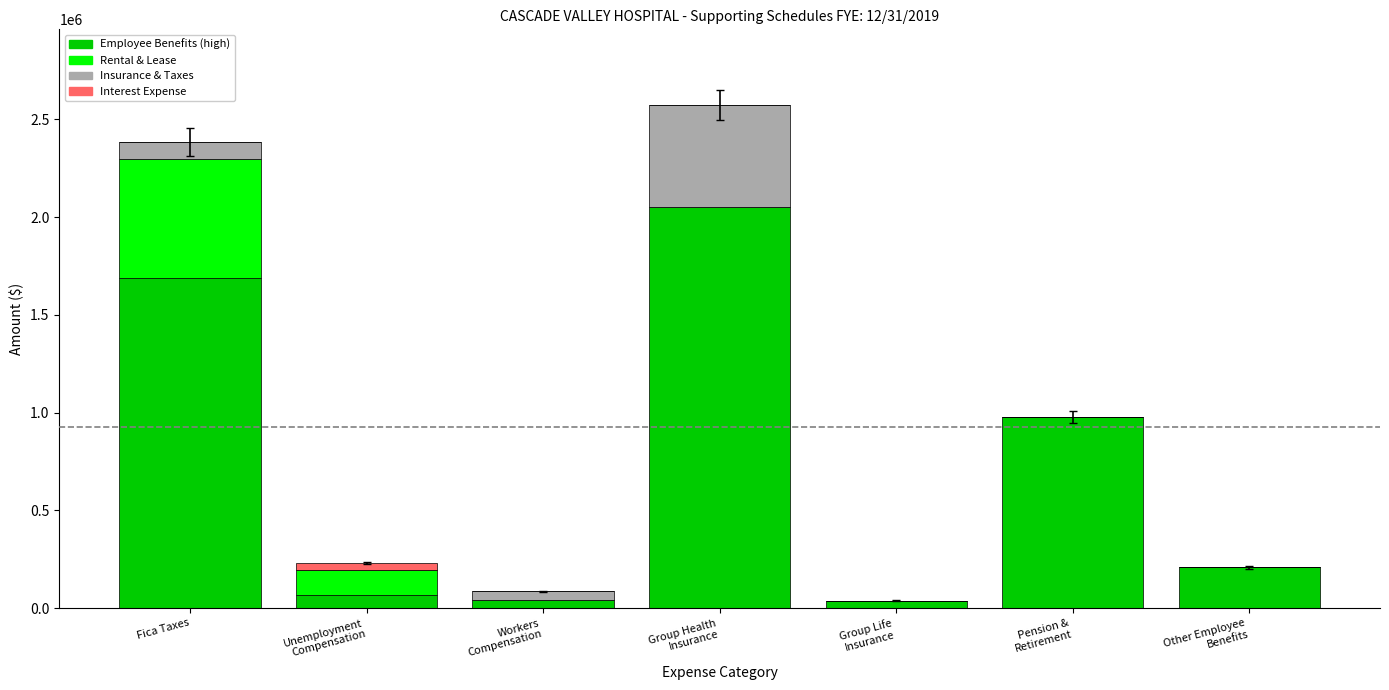

What is the total value across all series at Fica Taxes?

2386220